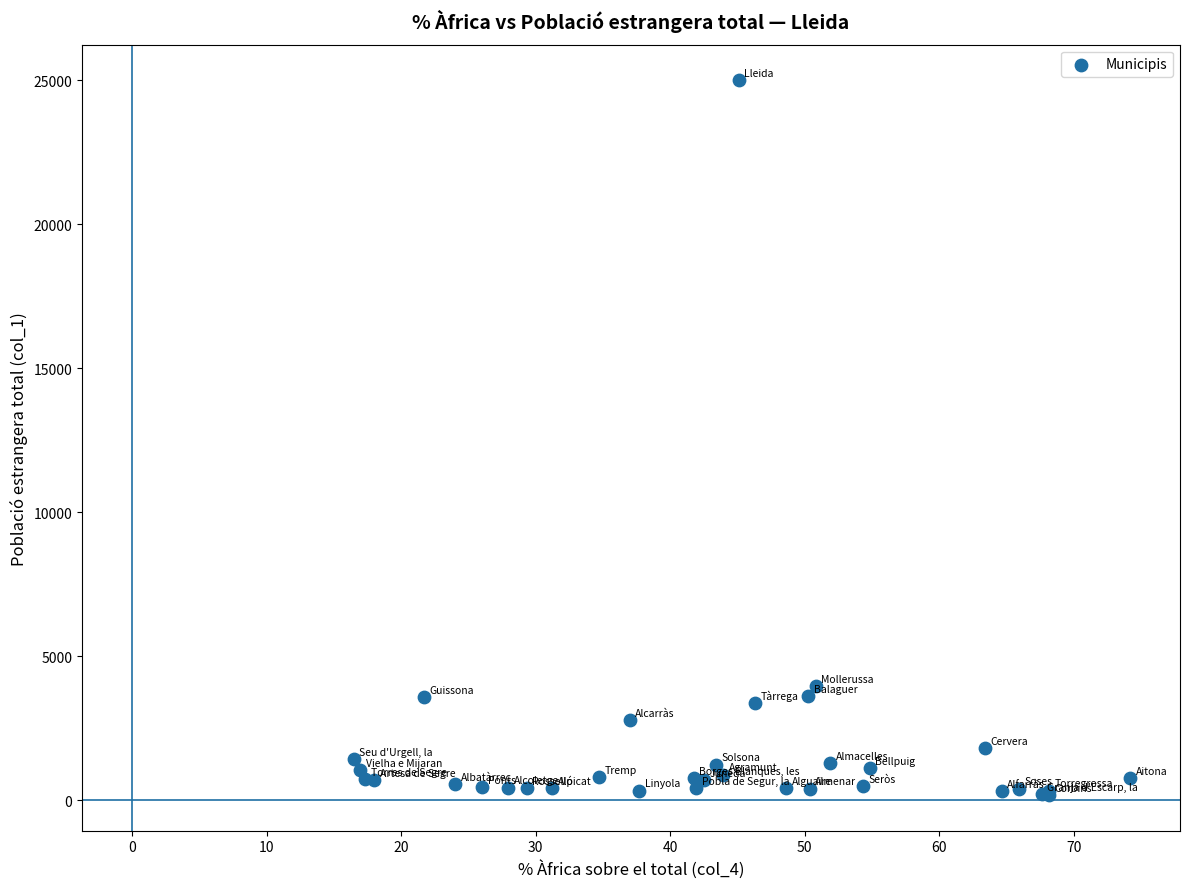

What Y value in the scatter plot is closest to 12591?

3953